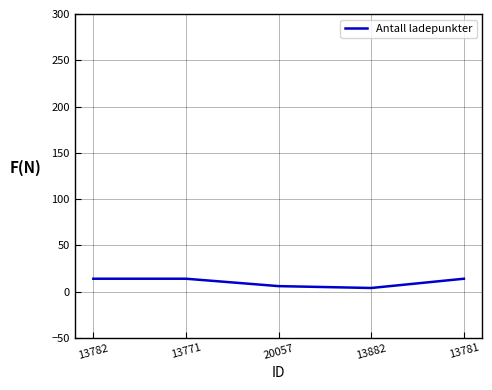

Approximately how many times larger is the value at 13781 compared to 13782?

1.0